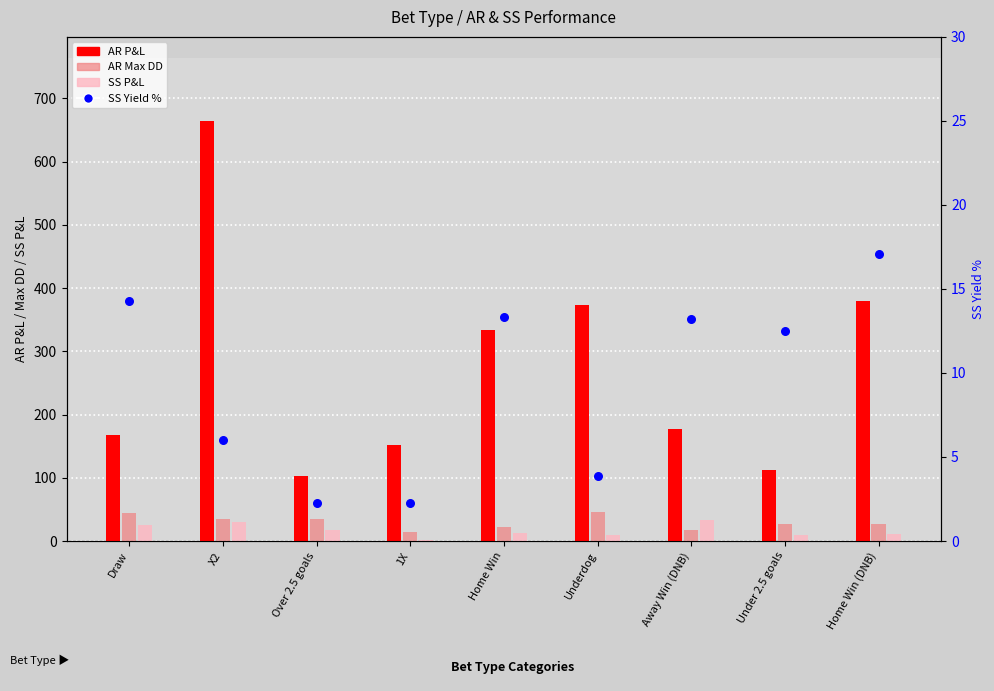

Which series reaches the maximum Y coordinate?

AR P&L